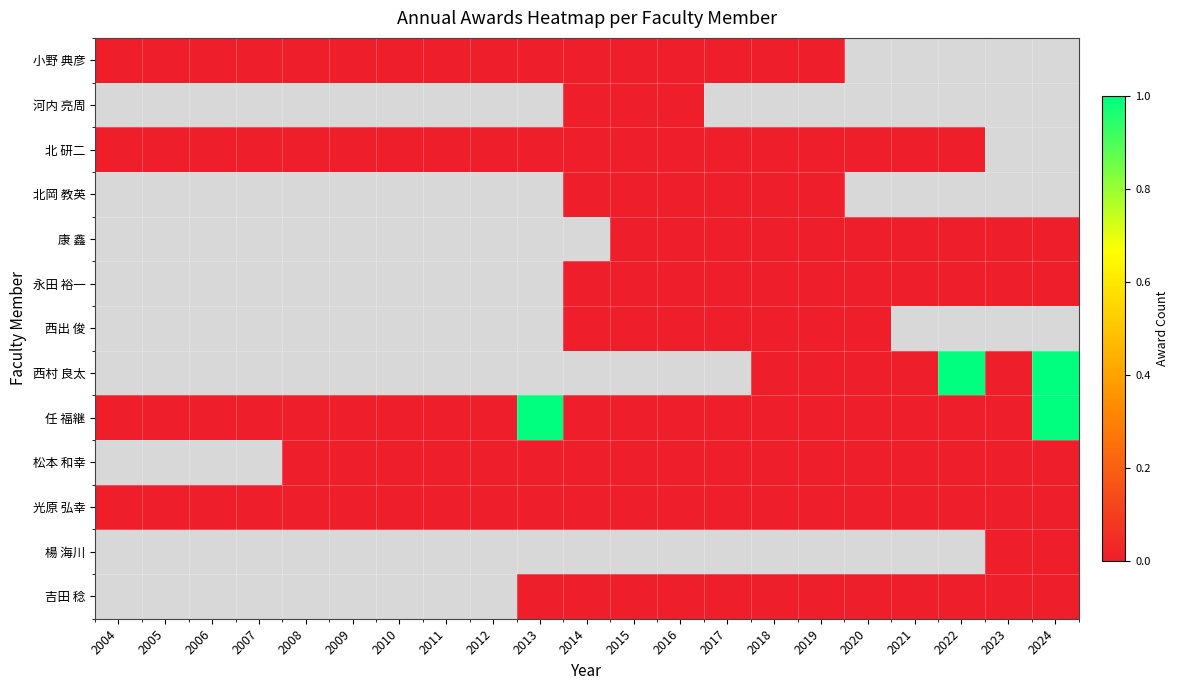

Rank the series by their maximum value, from highest to lowest.

小野 典彦, 河内 亮周, 北 研二, 北岡 教英, 康 鑫, 永田 裕一, 西出 俊, 西村 良太, 任 福継, 松本 和幸, 光原 弘幸, 楊 海川, 吉田 稔